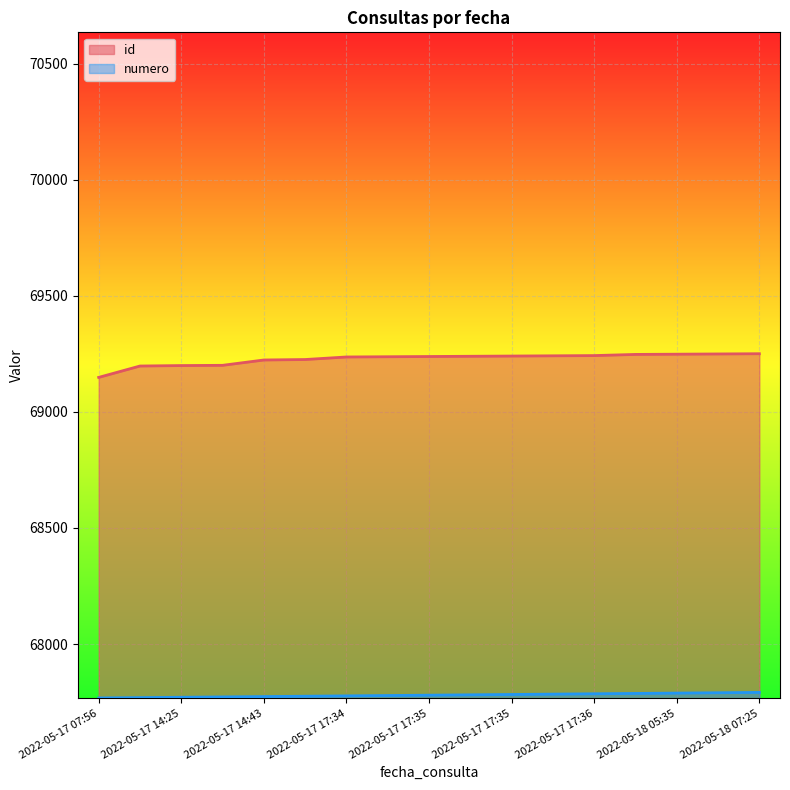

The value of numero at 2022-05-18 05:35 is 67788.5. True or false?

True